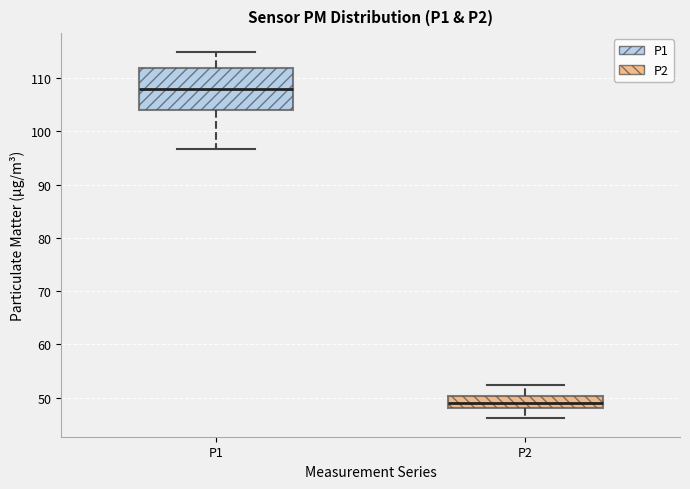

Reading left to right, read every box against the y-axis: the position of its median line, the range the box covers, and the ends of its whiskers. The values are not printed on the chart, so give them approximately, as read against the axis.

P1: median 108, box 104 to 112, whiskers 97 to 115
P2: median 49, box 48 to 50, whiskers 46 to 52